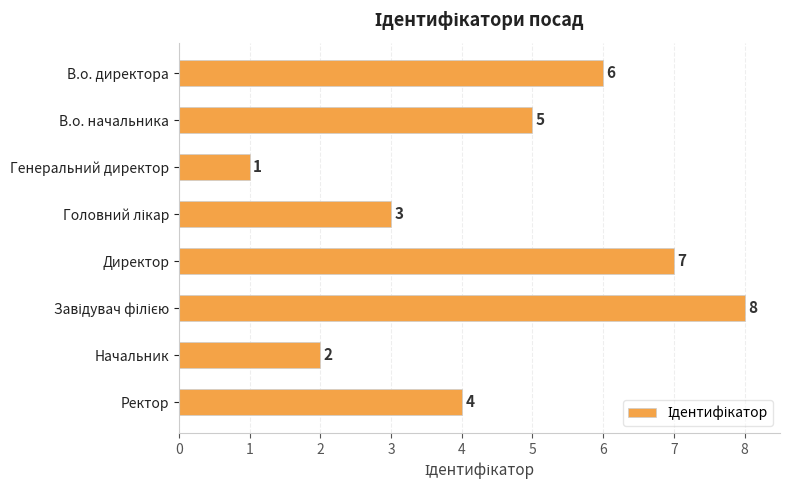

At which label is the value closest to 4?

Ректор